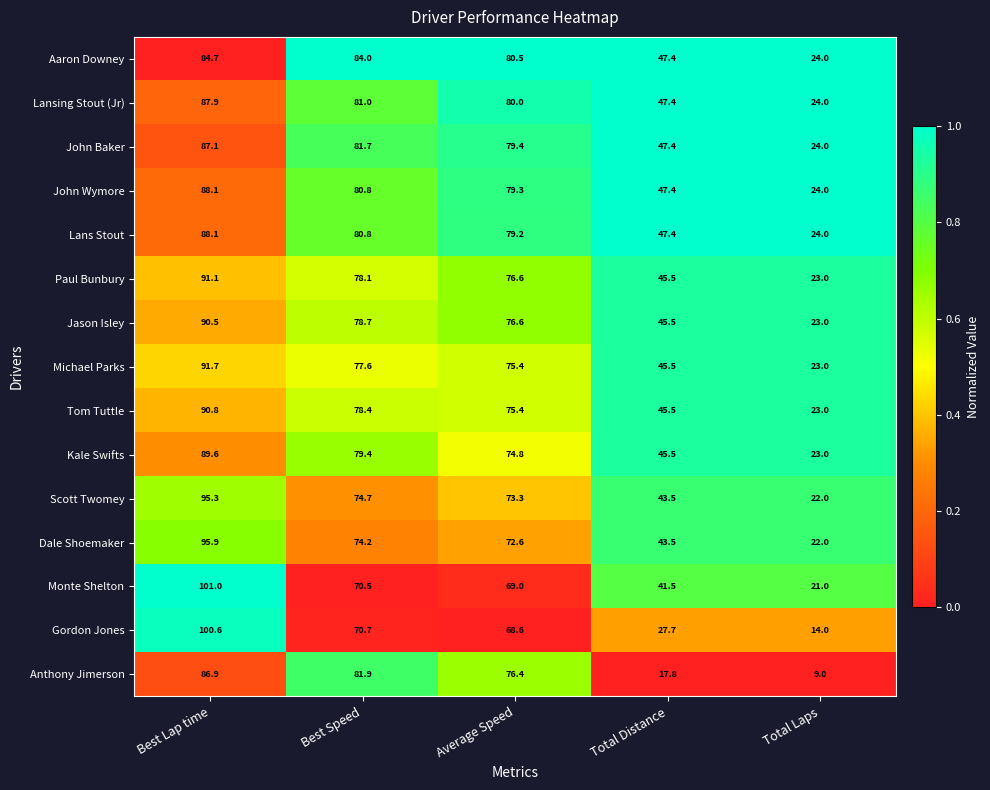

The value of Aaron Downey at Average Speed is 122.8. True or false?

False